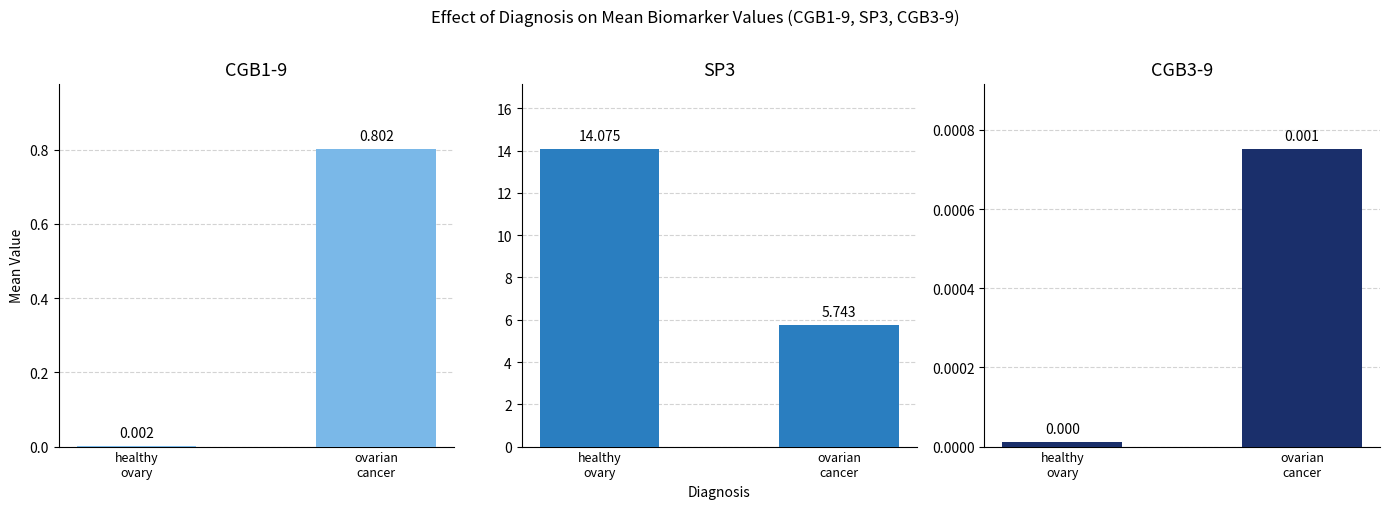

What is the sum of the CGB1-9 values at healthy
ovary and ovarian
cancer?

0.8